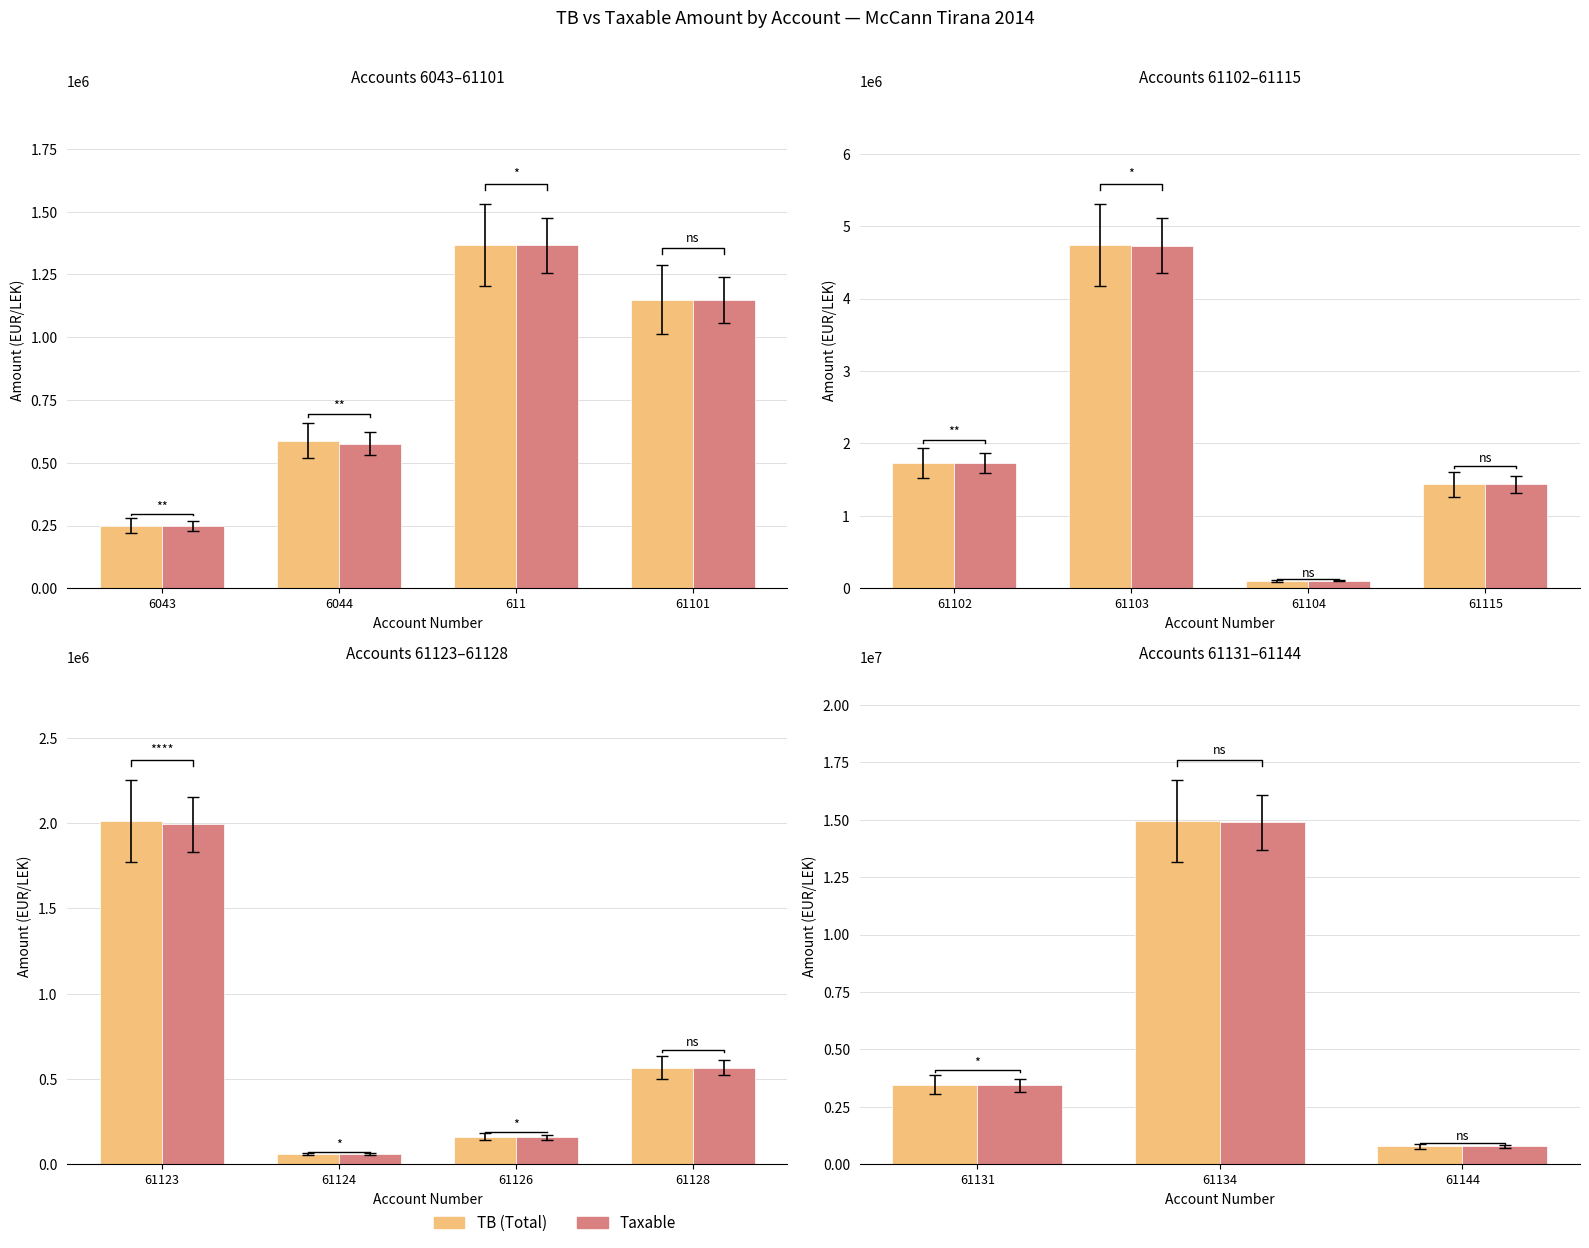

List the series in order of their peak value, lowest first.

Taxable, TB (Total)